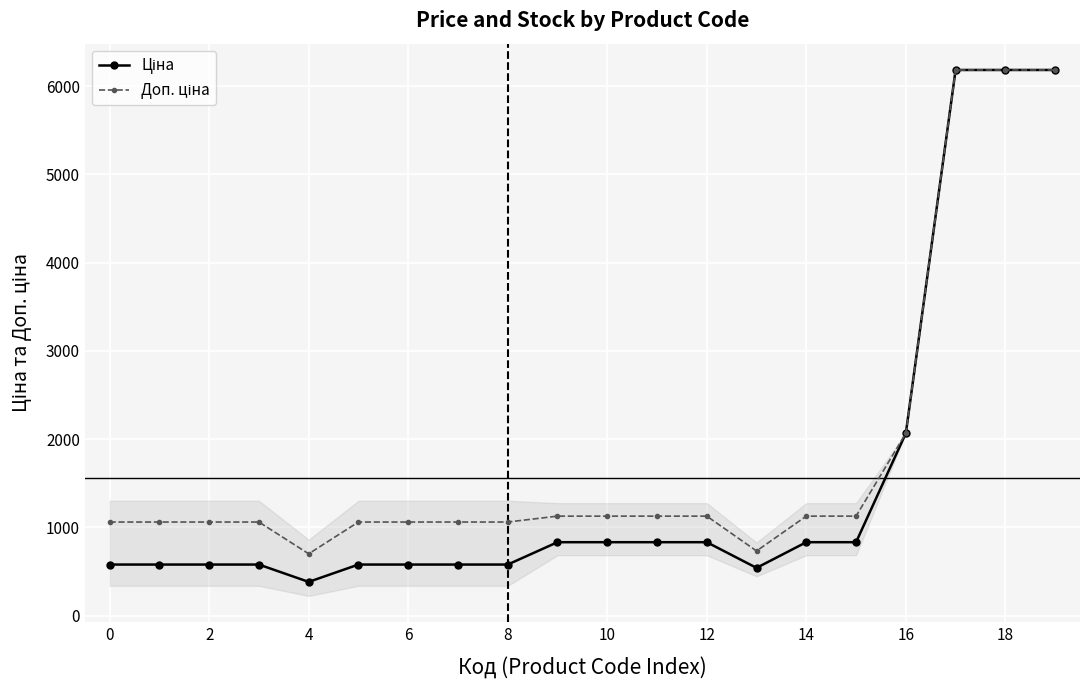

At how many categories does at least one series exceed 2267?

3